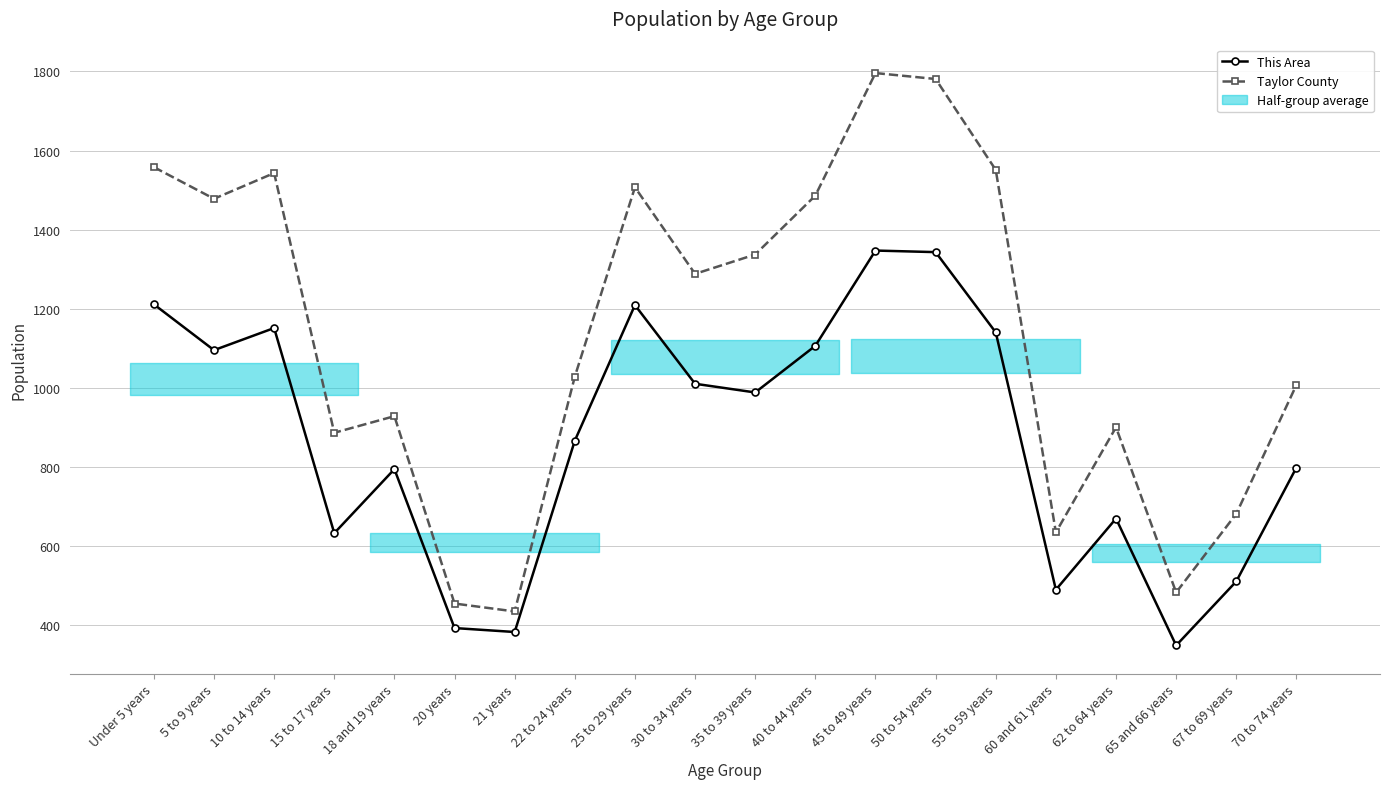

At which category is the sum across all series the highest?

45 to 49 years